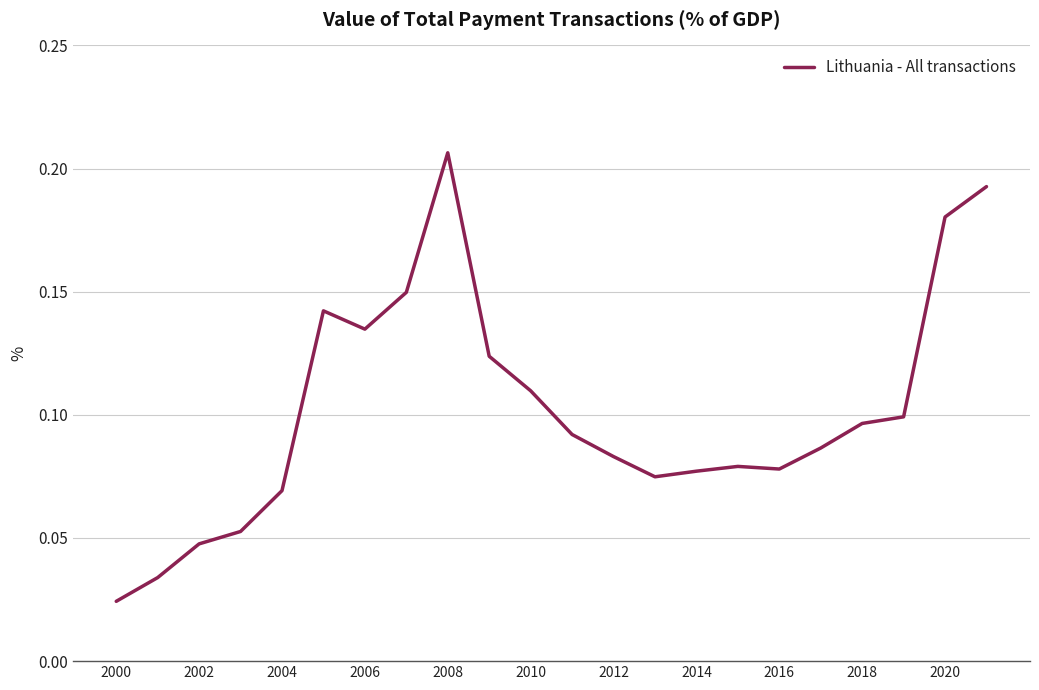

Does the chart display data point markers on the line(s)?

No